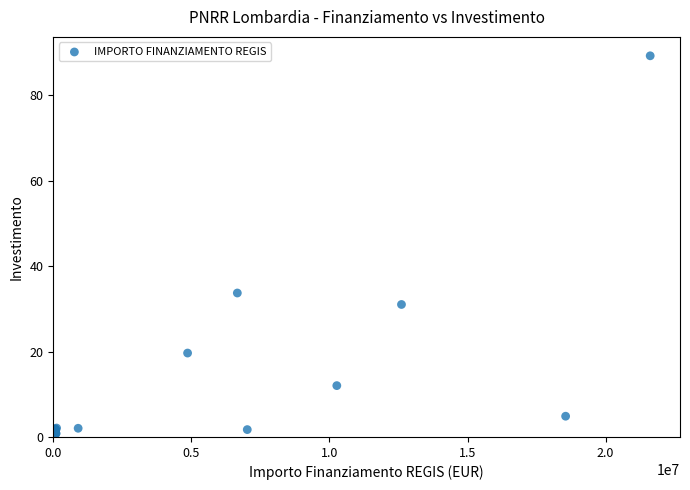

What Y value in the scatter plot is closest to 44?

33.7